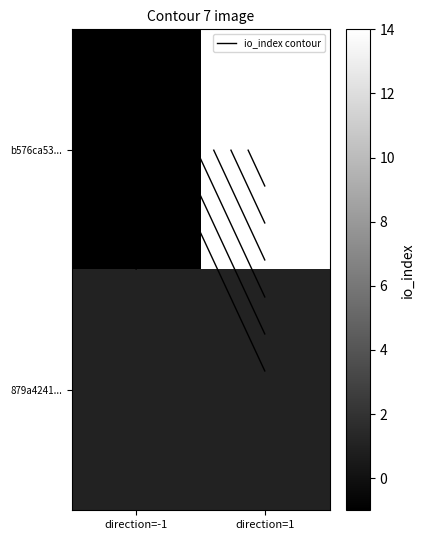

Where is 879a4241... nearest to the value 1?

direction=-1